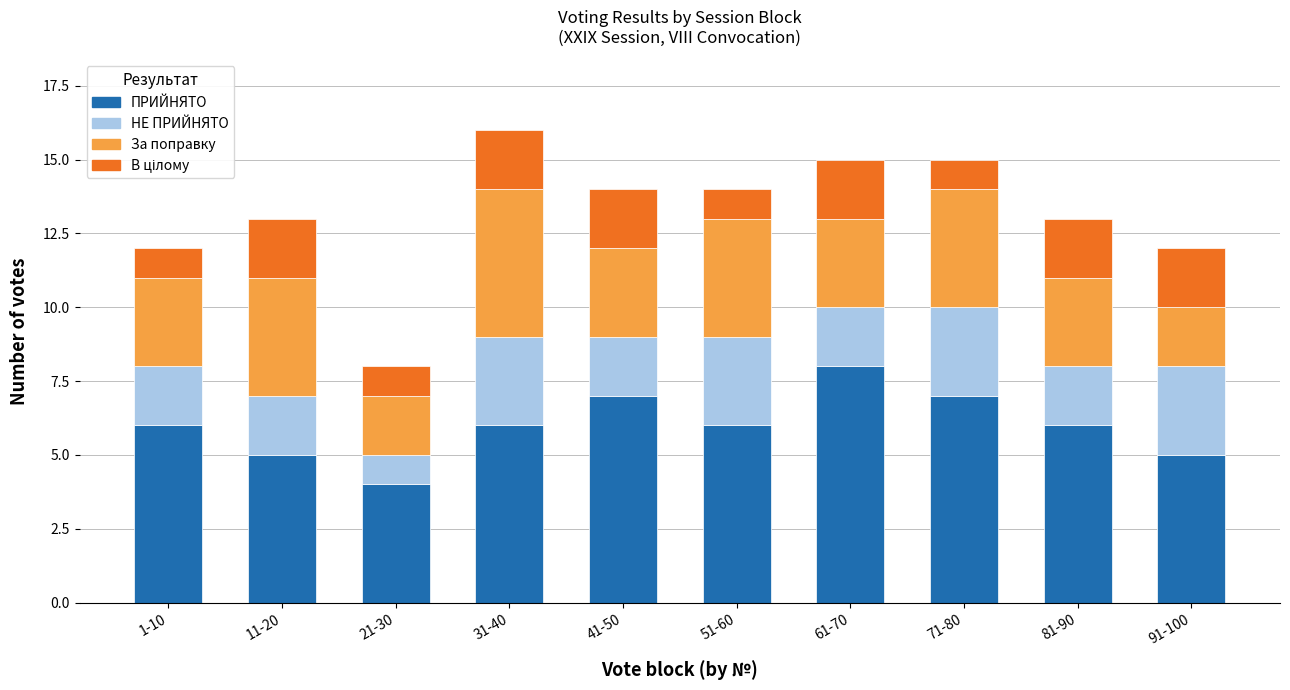

Does the chart contain any negative values?

No